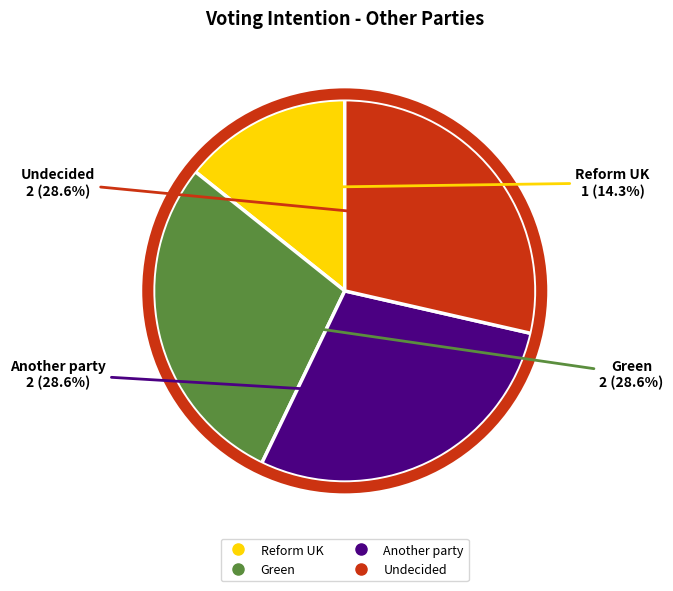

Does any single category account for the majority?

No